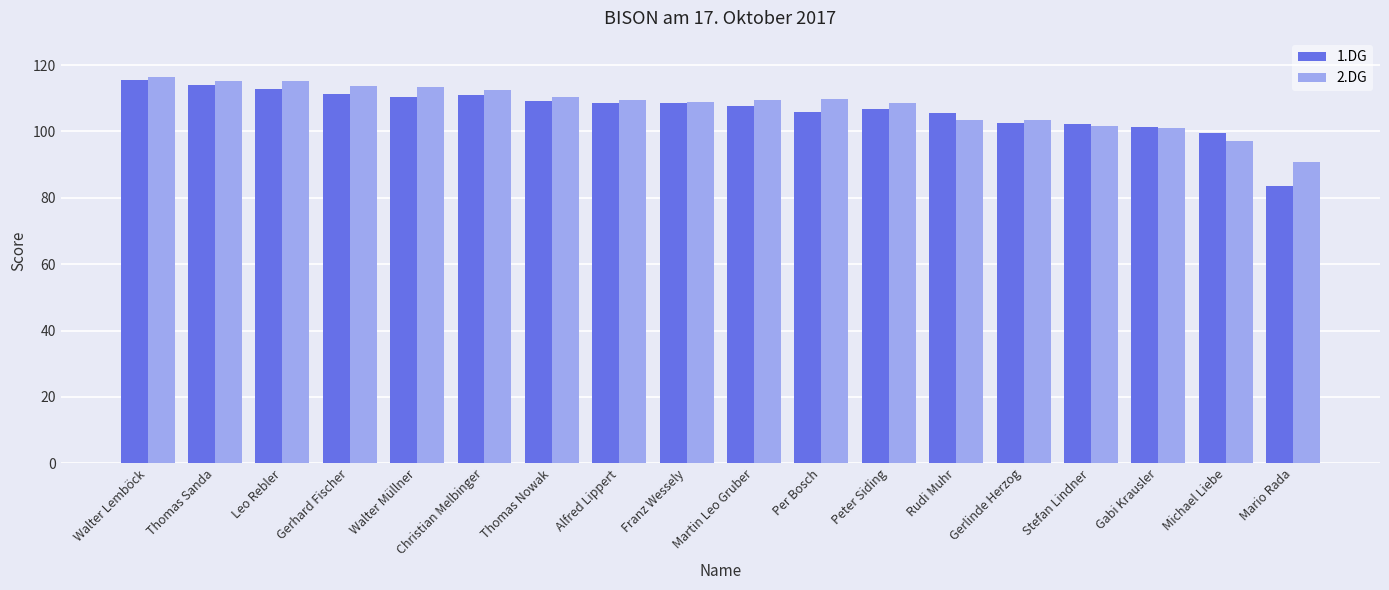

How many distinct data groups are displayed?

2